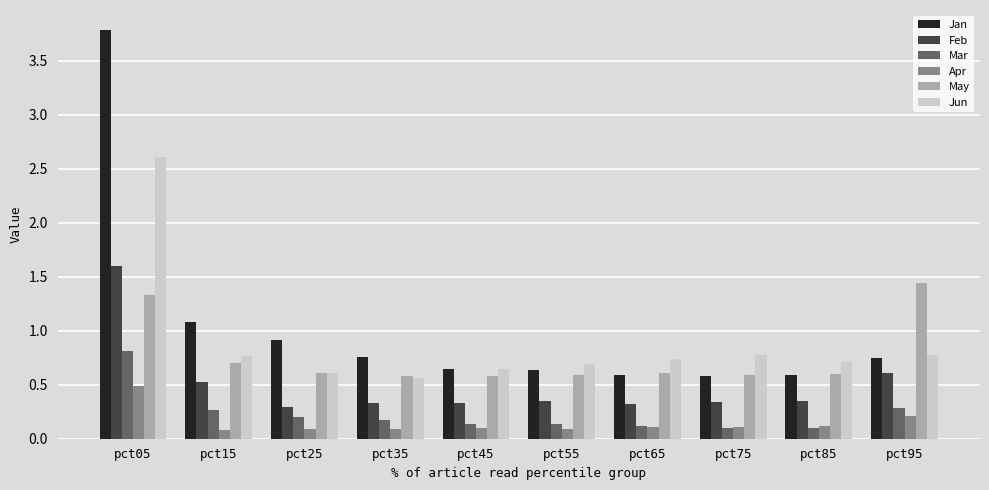

What is the sum of the May values at pct95 and pct85?

2.0